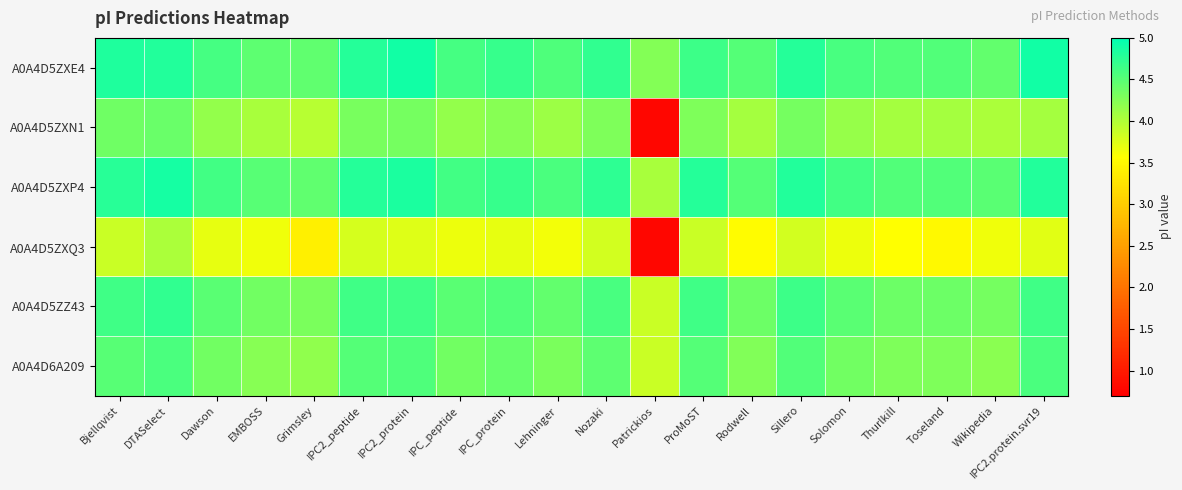

What is the total value across all series at IPC2.protein.svr19?

26.7